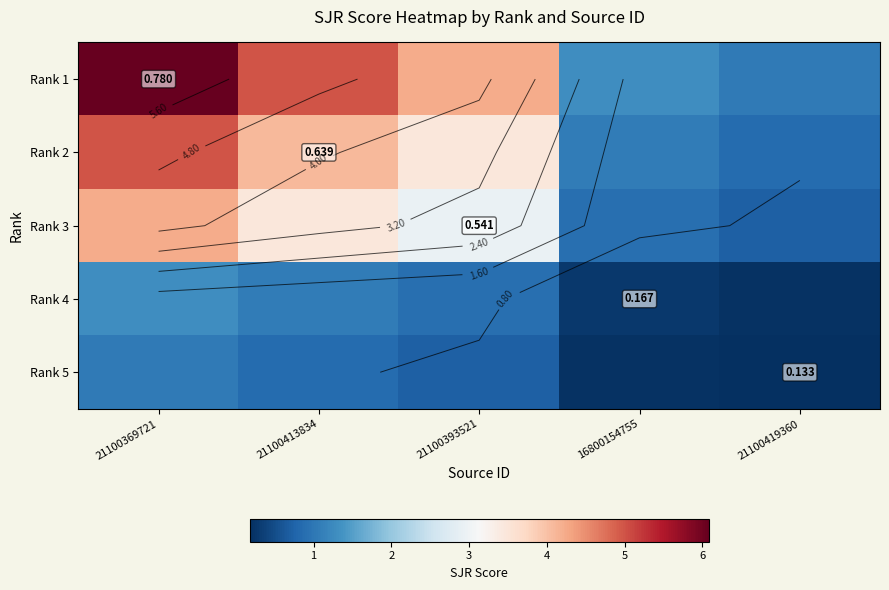

List the series in order of their peak value, highest first.

Rank 1, Rank 2, Rank 3, Rank 4, Rank 5